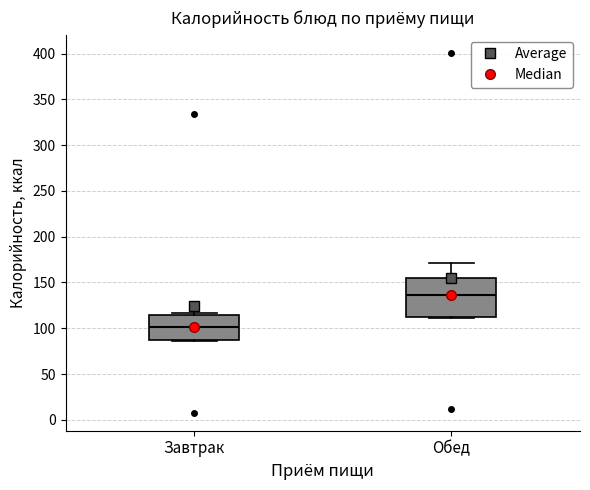

Reading left to right, transcribe this box plot: for each box, give where its median line is, the range the box spans, and where its two whiskers end, as read against the y-axis. The values are not printed on the chart, so give them approximately, as read against the axis.

Завтрак: median 100, box 85 to 115, whiskers 85 to 115
Обед: median 135, box 110 to 155, whiskers 110 (just below the box's lower edge) to 170